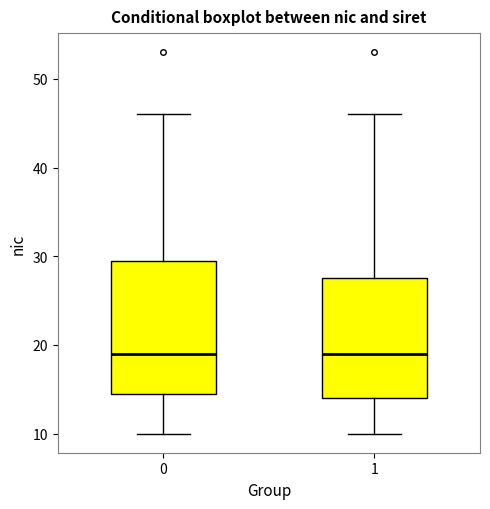

Where does the lower whisker of the box at x = 0 end on the y-axis? The values are not printed on the chart, so give them approximately, as read against the axis.

10